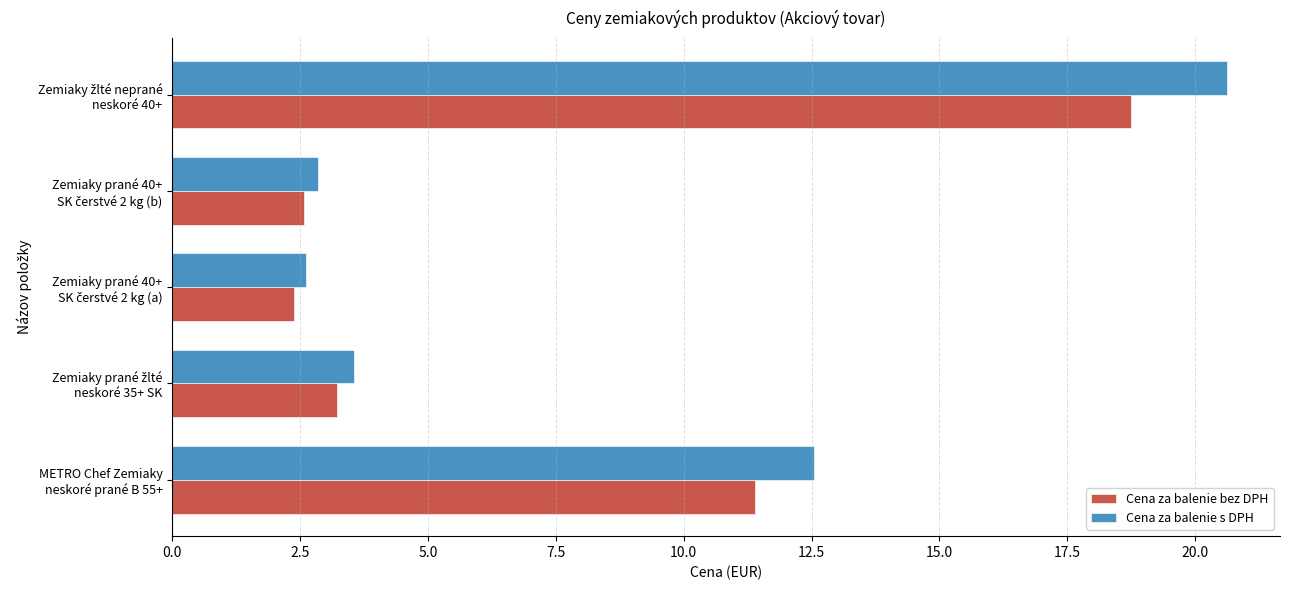

Which series has the largest range (max minus min)?

Cena za balenie s DPH